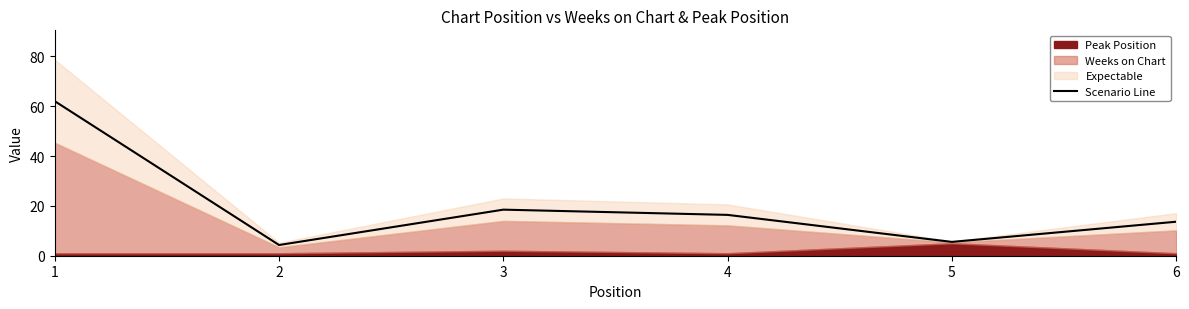

What is the average value?

20.1